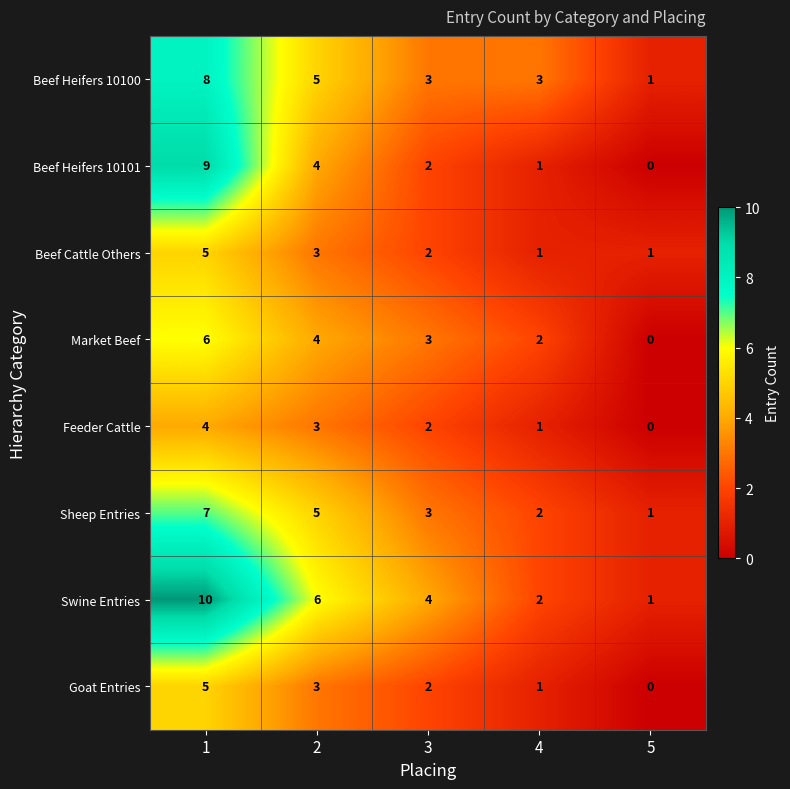

What is the difference between the Beef Heifers 10101 values at 2 and 4?

3